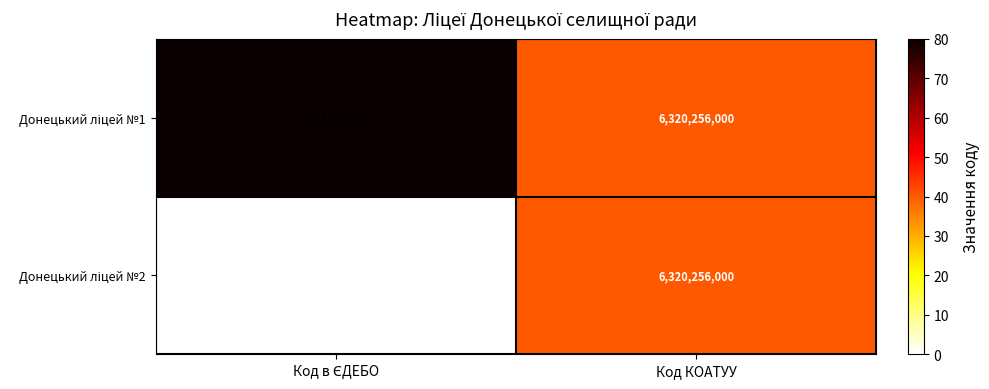

What is the total value across all series at Код КОАТУУ?

12640512000